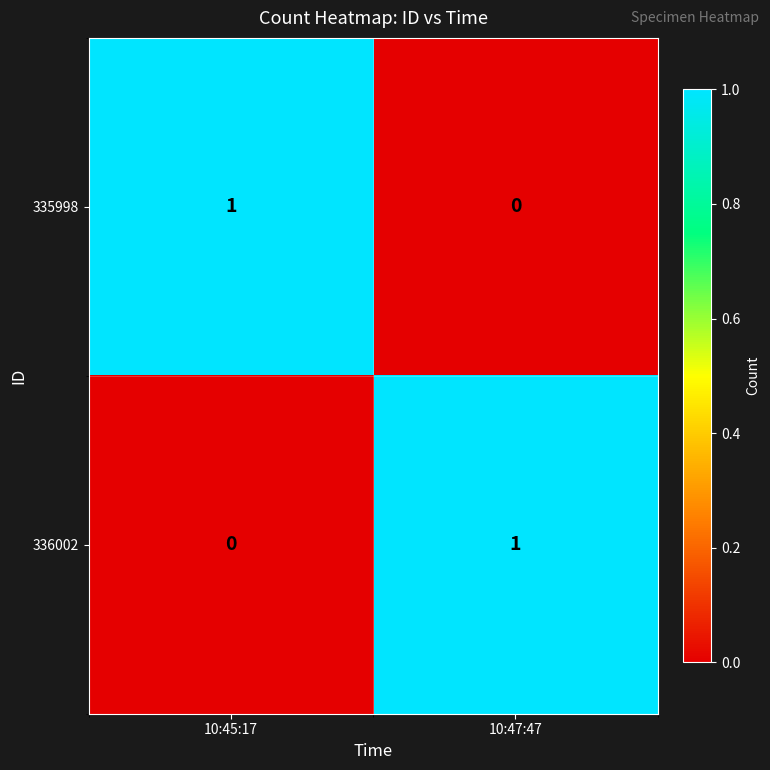

What is the difference between the highest and lowest values at 10:47:47?

1